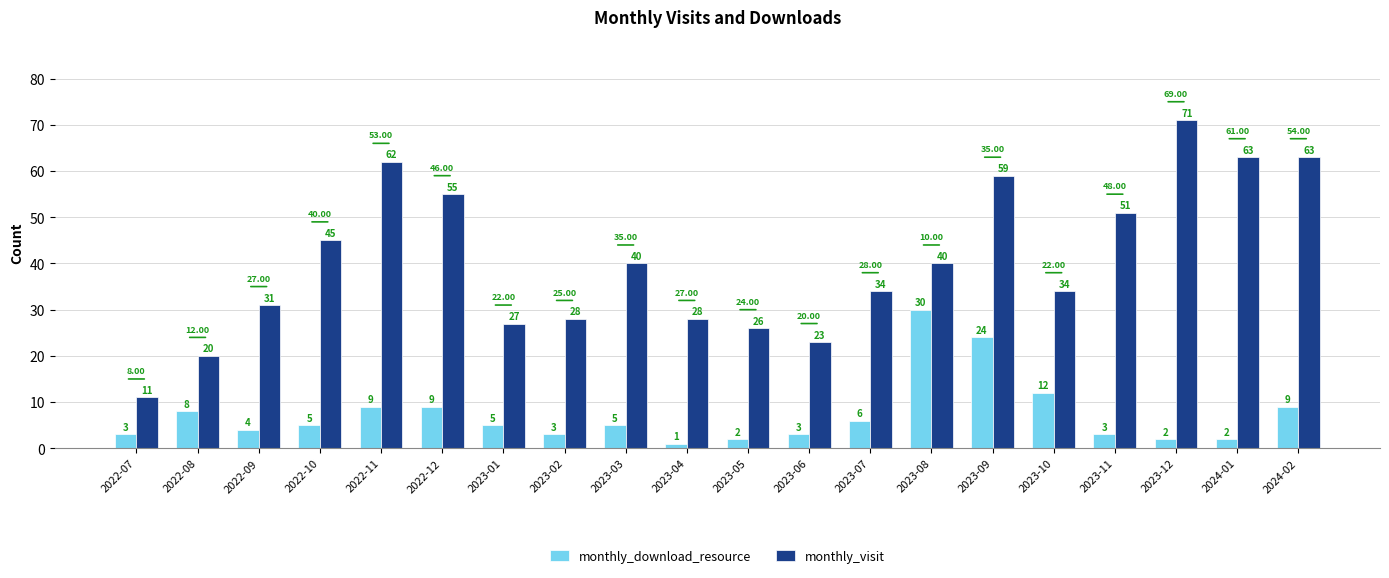

Is the value of monthly_download_resource at 2023-06 greater than the value of monthly_visit at 2023-07?

No